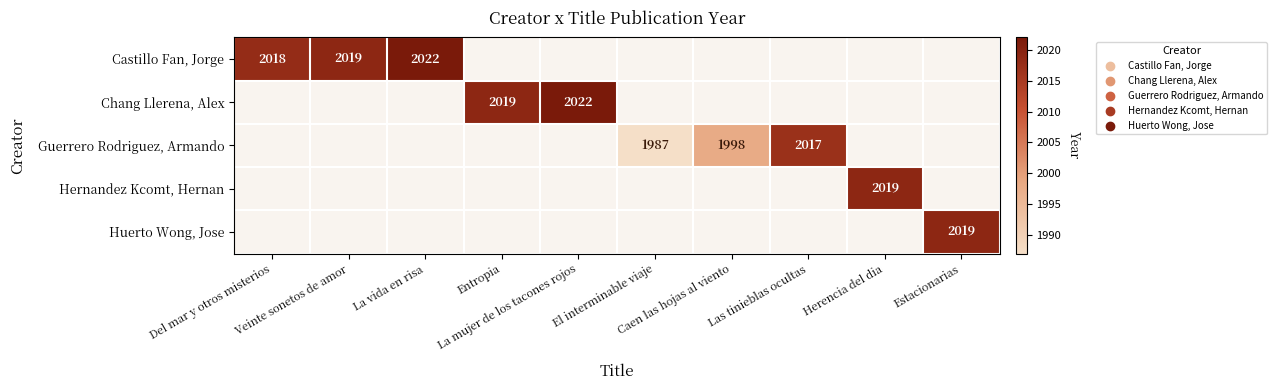

What is the greatest value displayed?

2022.0